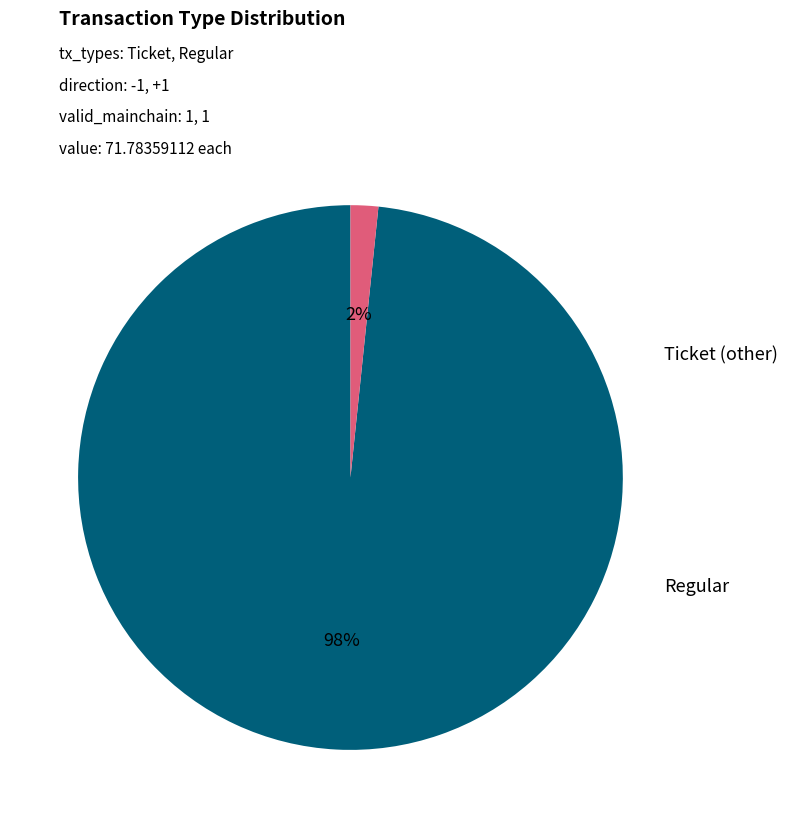

Is there any slice that represents more than half of the pie?

Yes